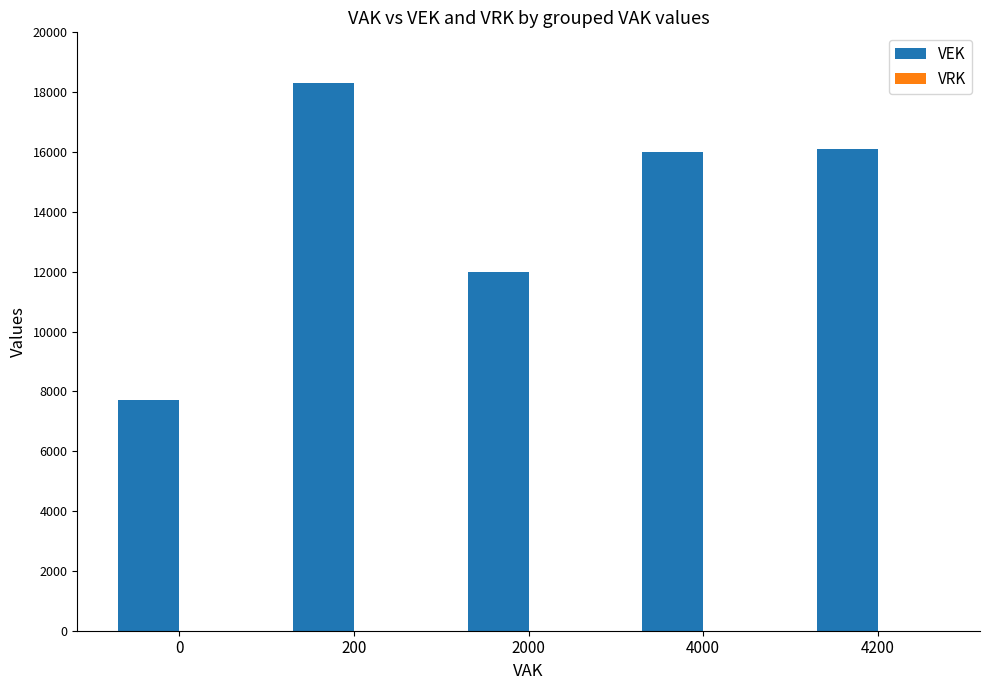

What is the value of the 1st bar from the left?

7700